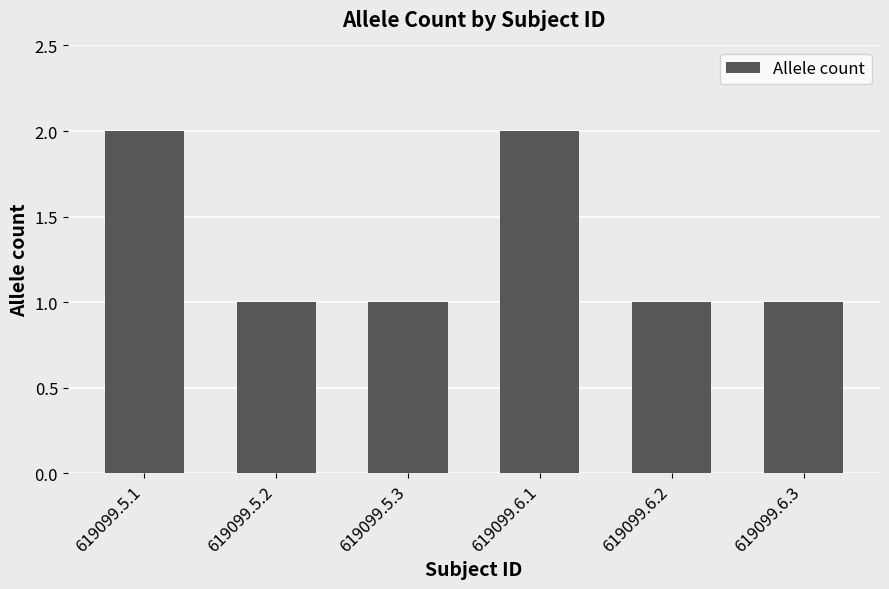

How many bars are there in total?

6